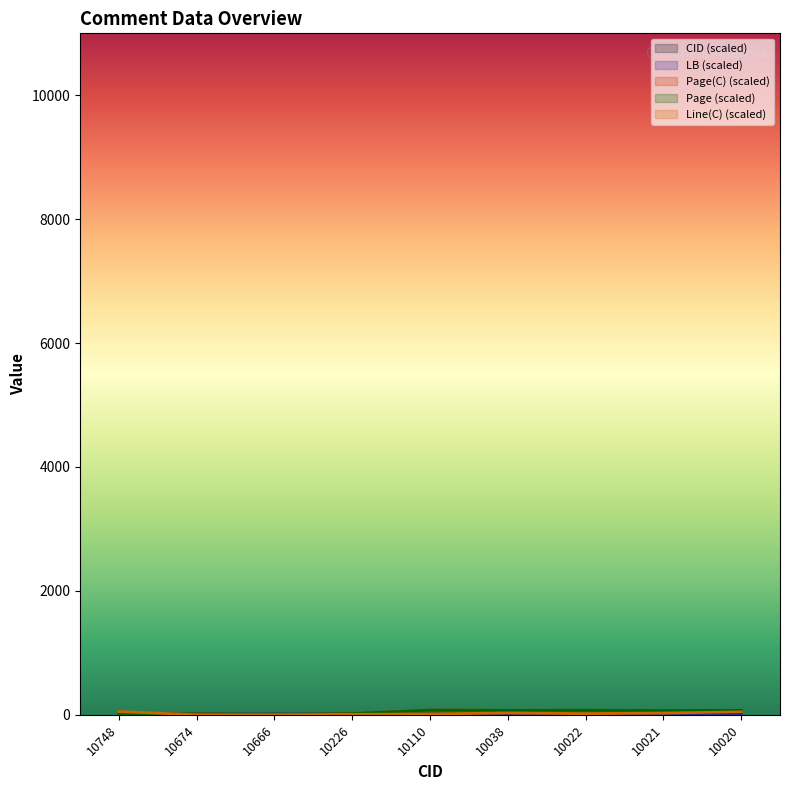

Between 10674 and 10038, which series saw the biggest shift?

Page(C)